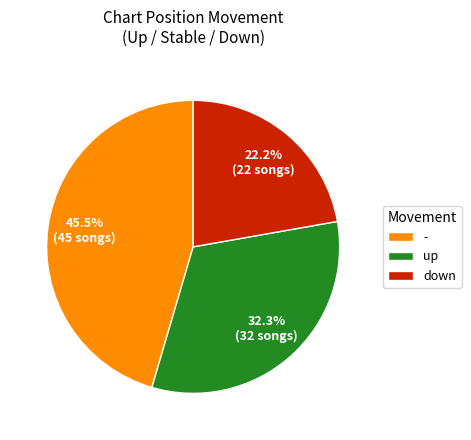

Does any single category account for the majority?

No